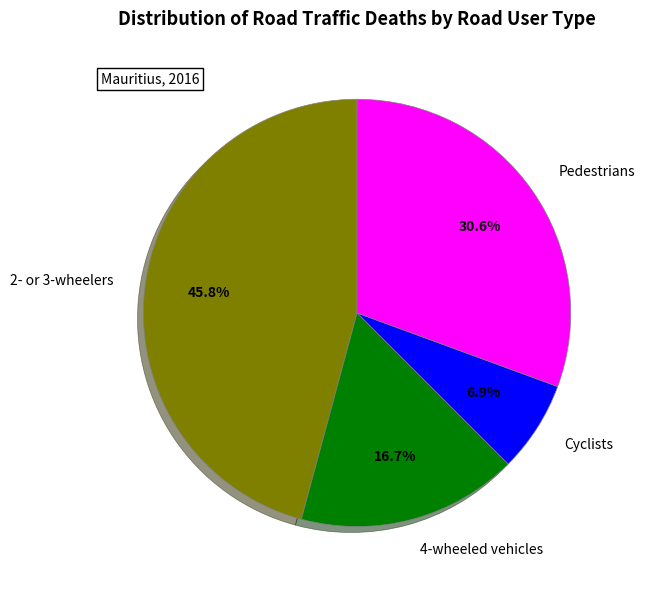

Which slice is the largest?

2- or 3-wheelers